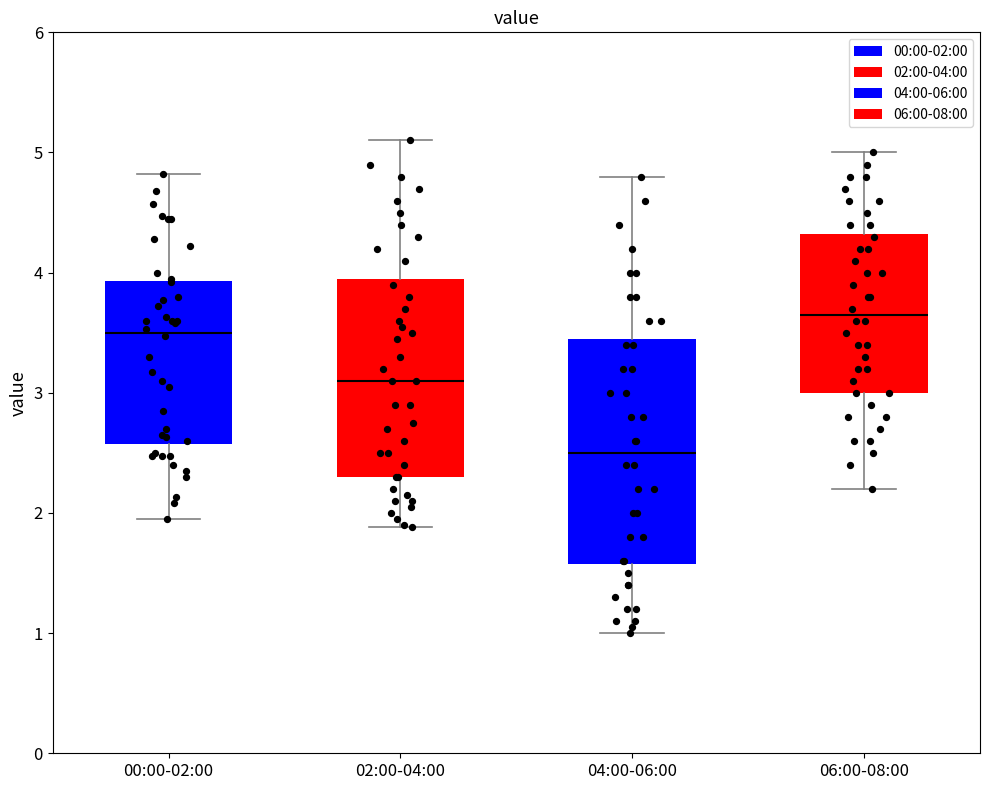

Which box is the tallest, from its lower edge to its upper edge?

04:00-06:00